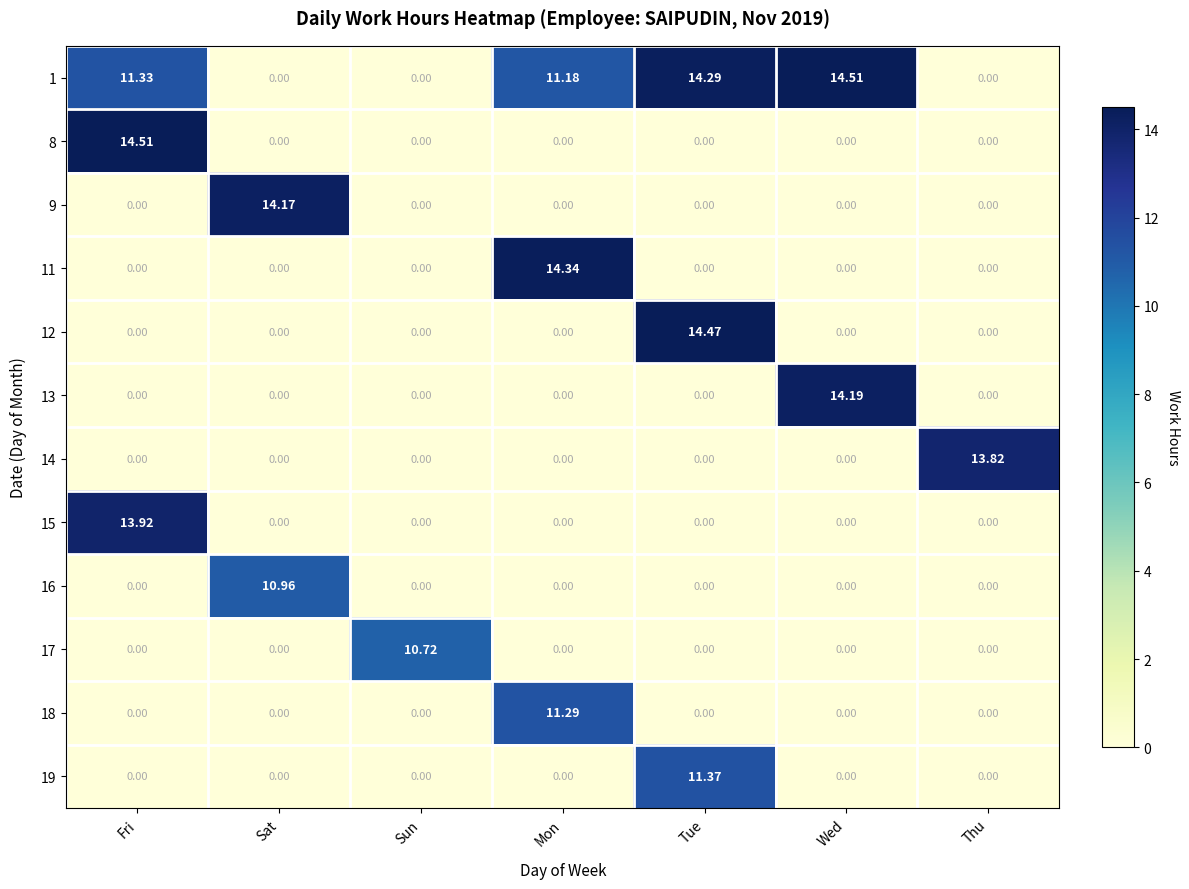

Which category has the highest value in the 9 series?

Sat